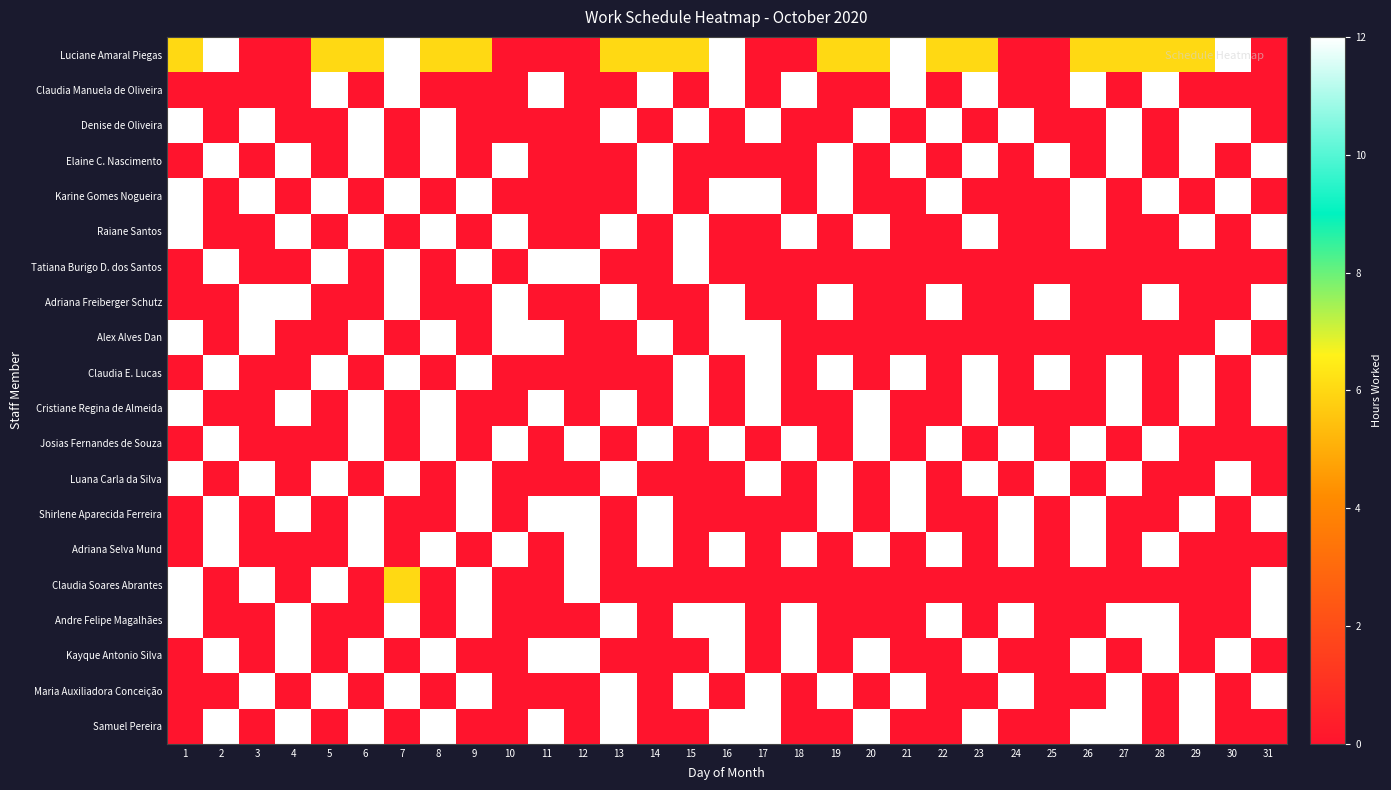

Which series has the widest spread of values?

Luciane Amaral Piegas